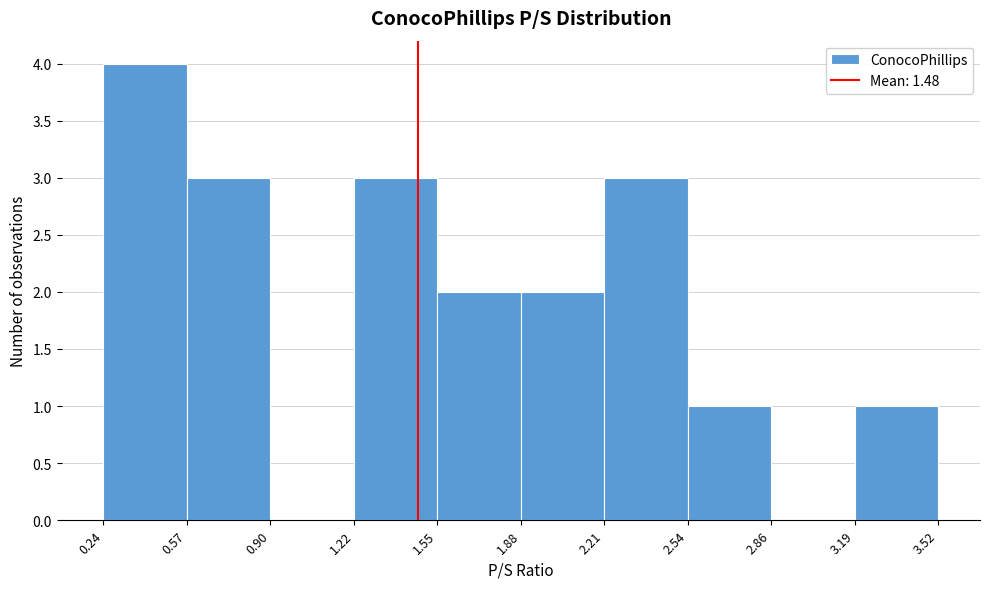

How tall is the bar that spans 3.19 to 3.52 on the x-axis? The values are not printed on the chart, so give them approximately, as read against the axis.

1